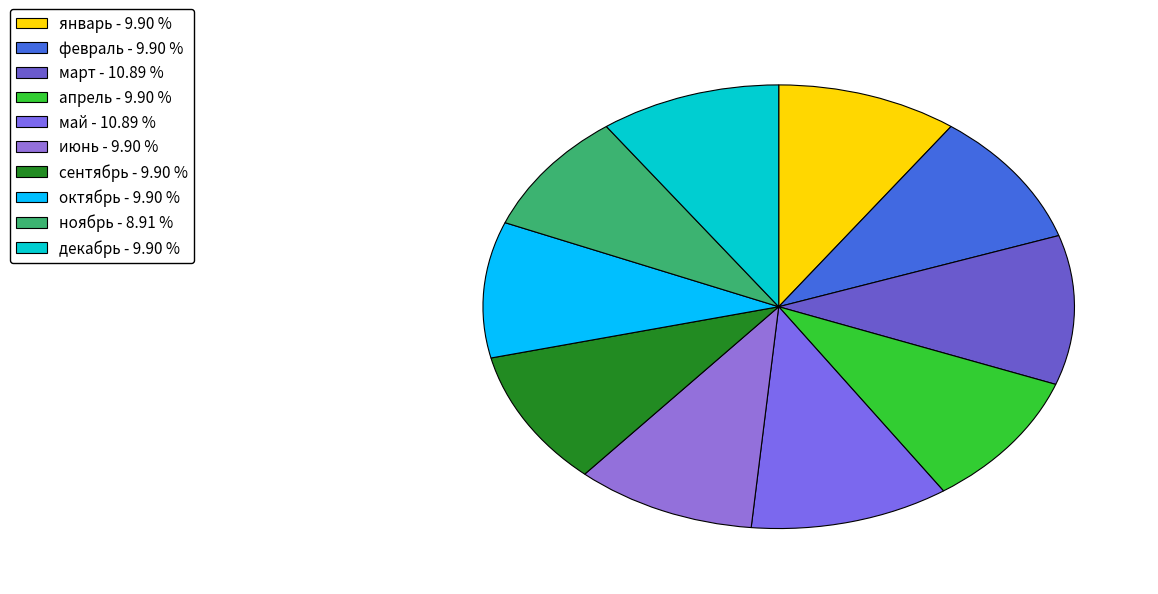

Count the number of slices in the pie.

10